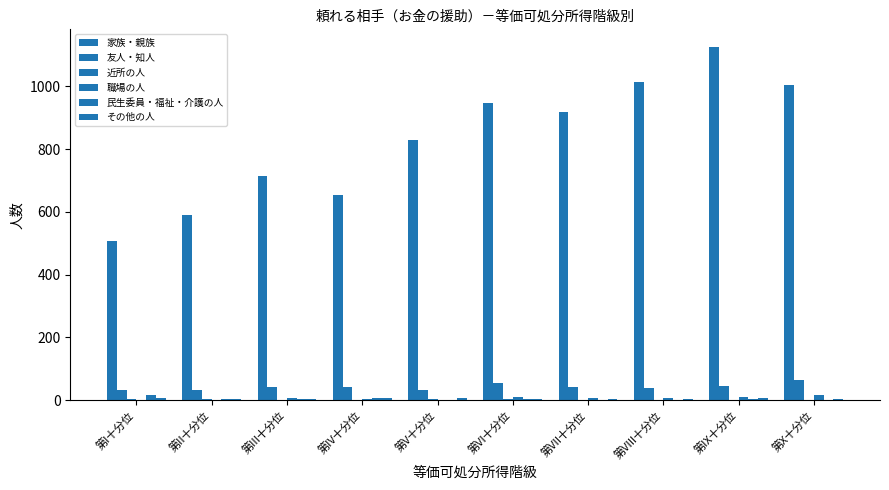

Count the number of data series in this chart.

6